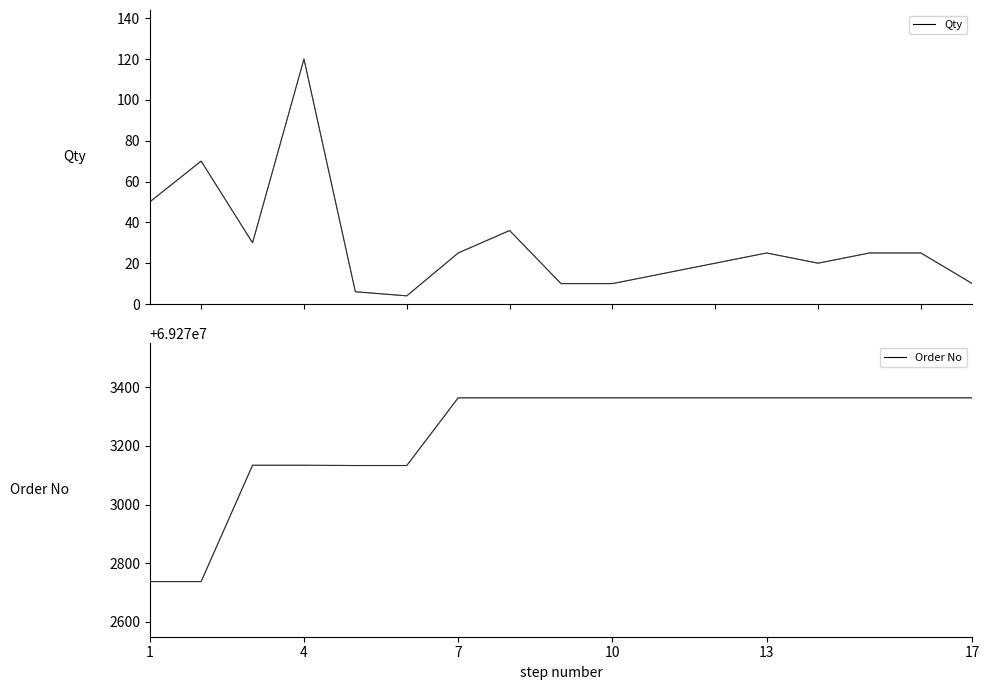

Reading left to right, what are all the values shown in this chart?

Qty: 50	70	30	120	6	4	25	36	10	10	15	20	25	20	25	25	10
Order No: 69272737	69272737	69273134	69273134	69273133	69273133	69273364	69273364	69273364	69273364	69273364	69273364	69273364	69273364	69273364	69273364	69273364